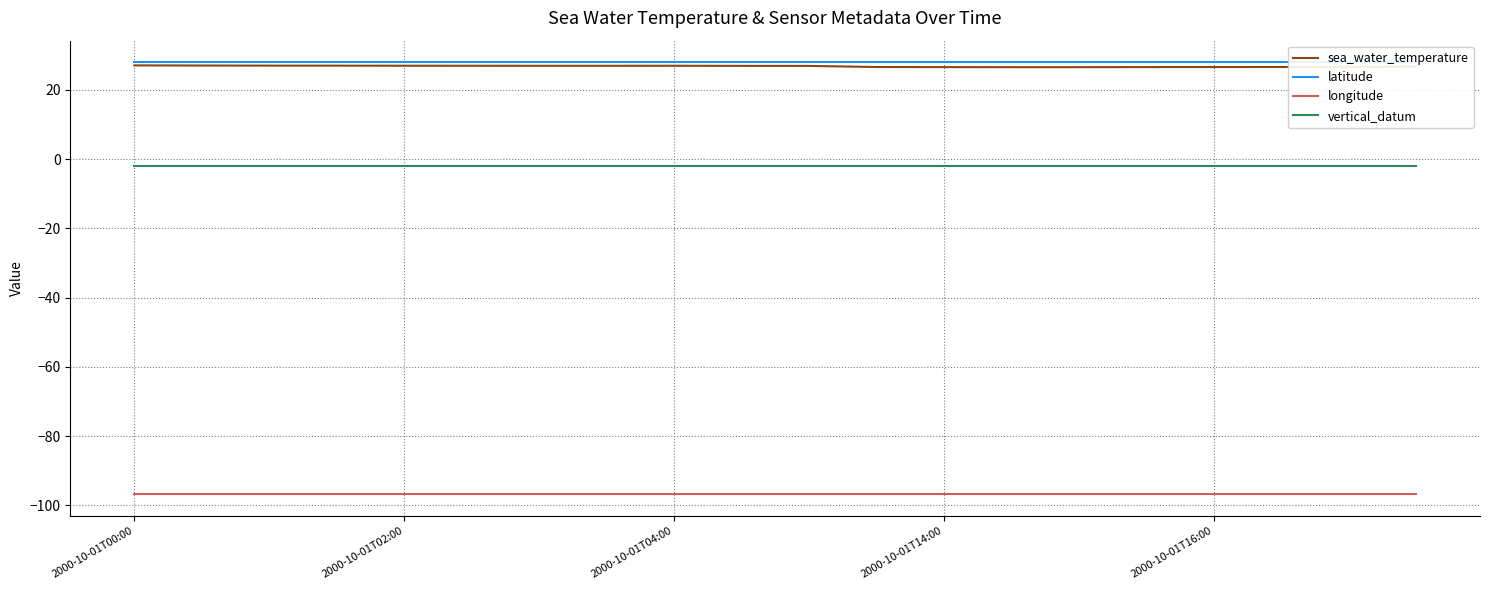

What is the average value of the vertical_datum series?

-2.0